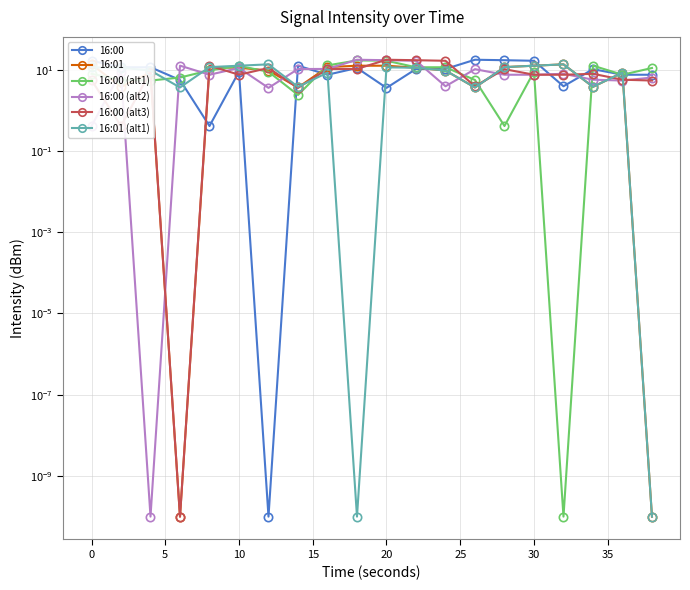

Does the chart have visible grid lines?

Yes